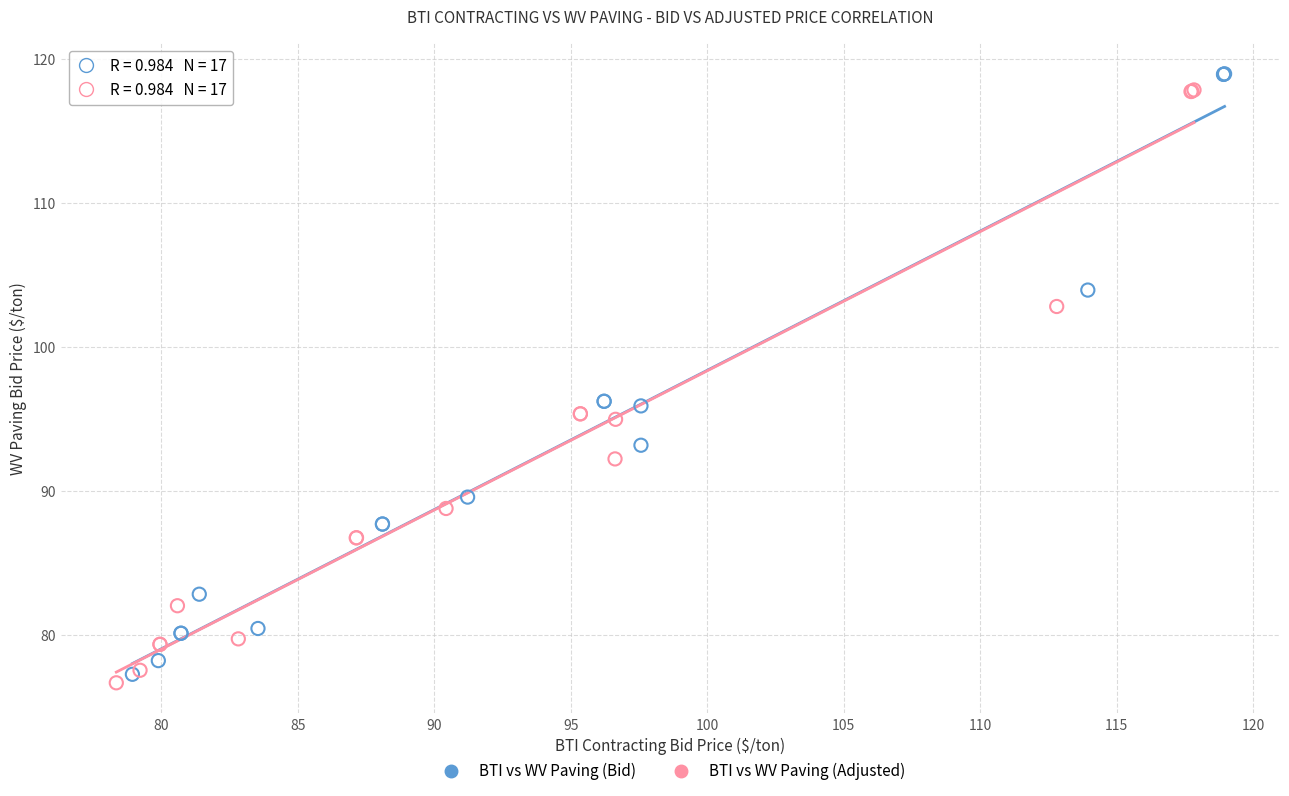

What are all the series names shown in the legend?

BTI vs WV Paving (Bid), BTI vs WV Paving (Adjusted)